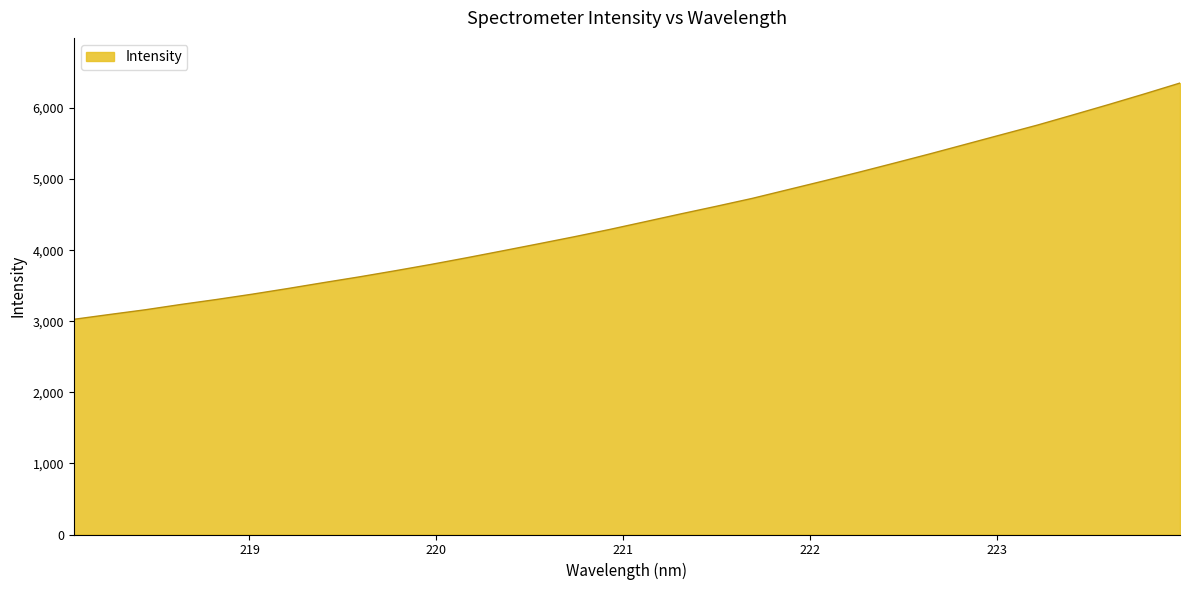

What is the difference between the maximum and minimum values?

3323.7